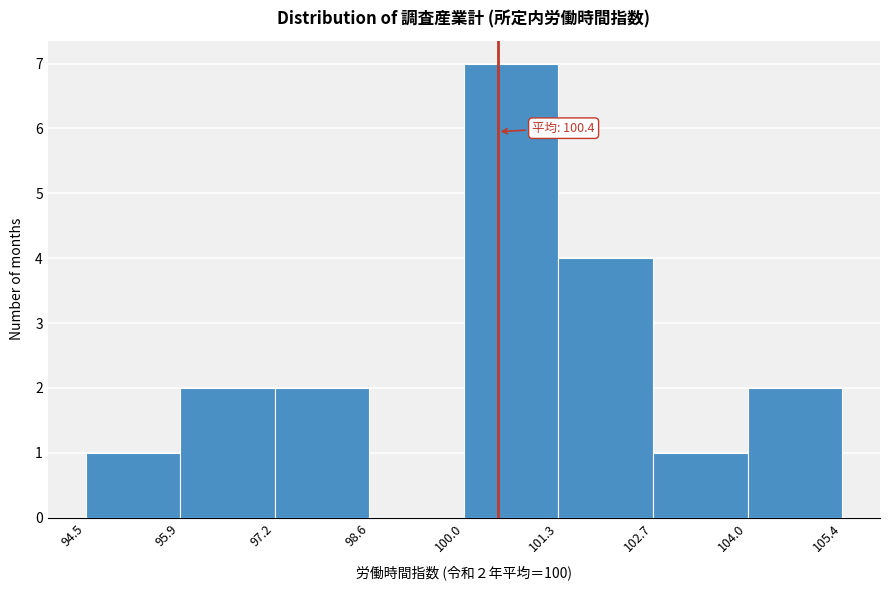

Over which range of the x-axis is the bar tallest?

100.0 to 101.3